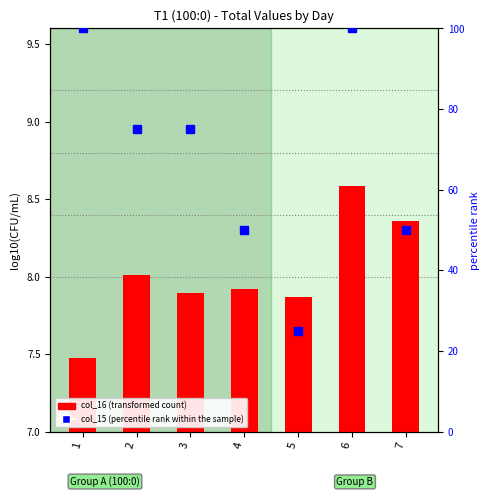

What is the value of the percentile rank within the sample bar at the 4th from the left?

50.0